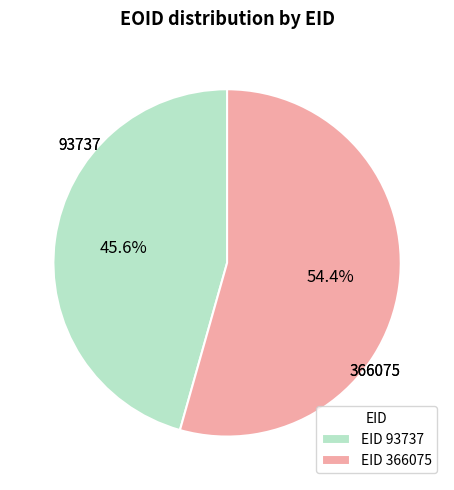

What is the smallest slice in the pie chart?

EID 93737